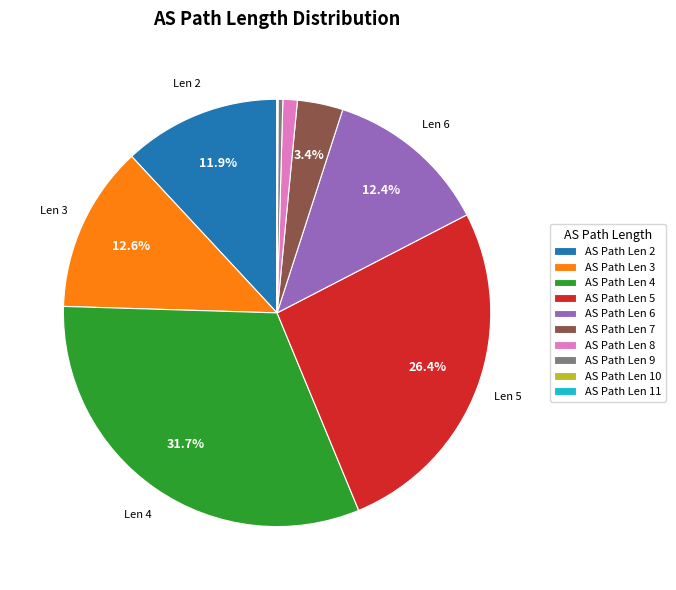

Is there a majority slice in this chart?

No